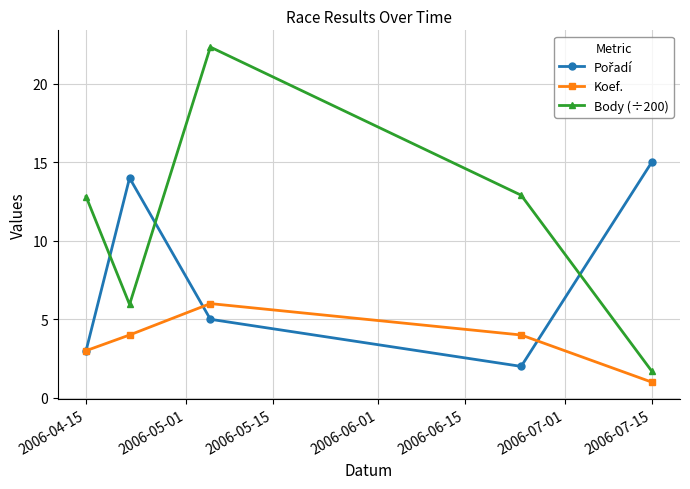

What is the value of the Koef. point at the 5th from the left?

1.0